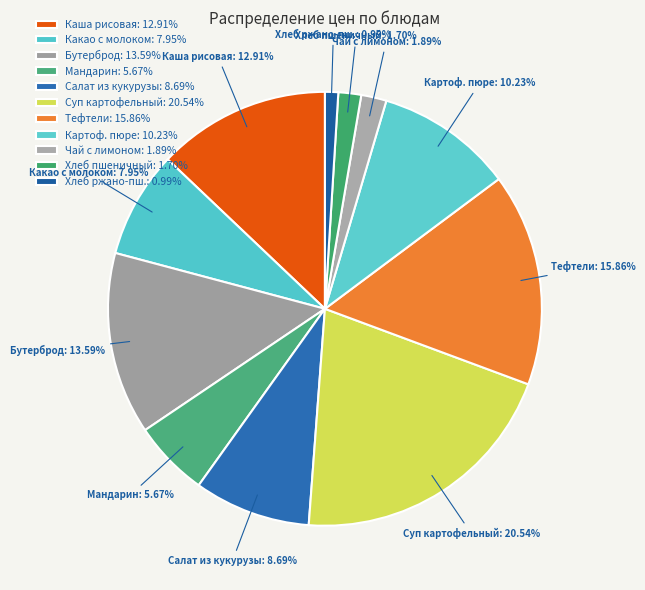

What is the largest slice in the pie chart?

Суп картофельный: 20.54%